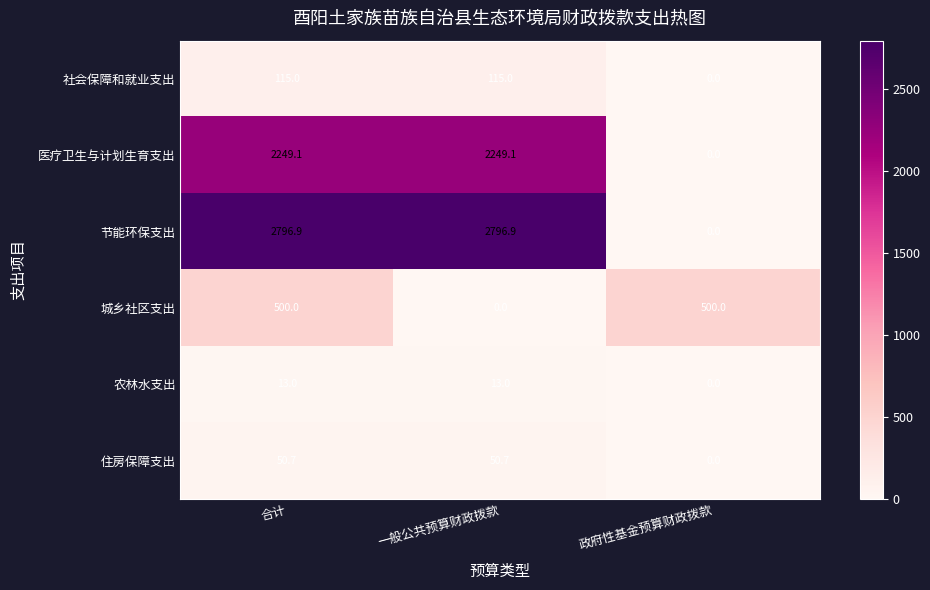

At which category is the sum across all series the highest?

合计